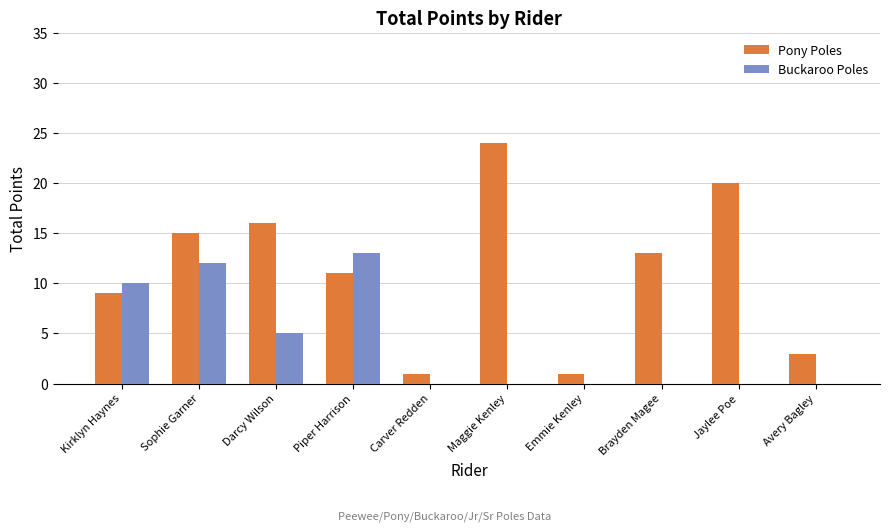

Reading left to right, what are all the values shown in this chart?

Pony Poles: Kirklyn Haynes=9	Sophie Garner=15	Darcy Wilson=16	Piper Harrison=11	Carver Redden=1	Maggie Kenley=24	Emmie Kenley=1	Brayden Magee=13	Jaylee Poe=20	Avery Bagley=3
Buckaroo Poles: Kirklyn Haynes=10	Sophie Garner=12	Darcy Wilson=5	Piper Harrison=13	Carver Redden=0	Maggie Kenley=0	Emmie Kenley=0	Brayden Magee=0	Jaylee Poe=0	Avery Bagley=0